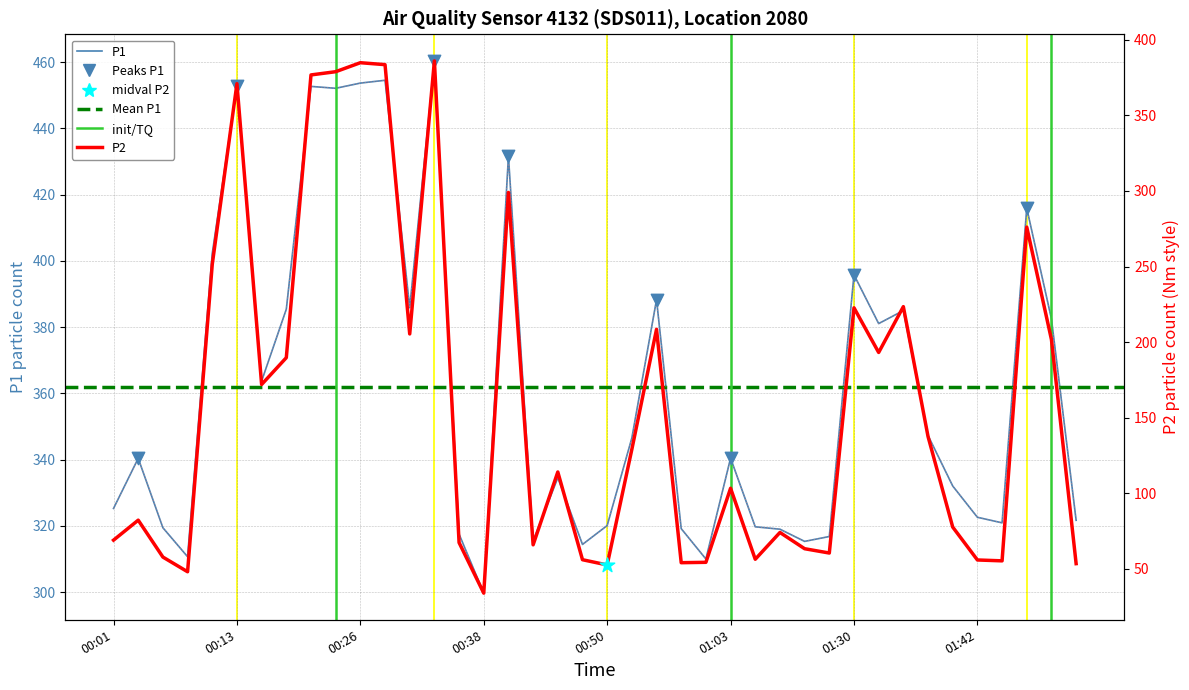

Which series has the largest total across all categories?

P1